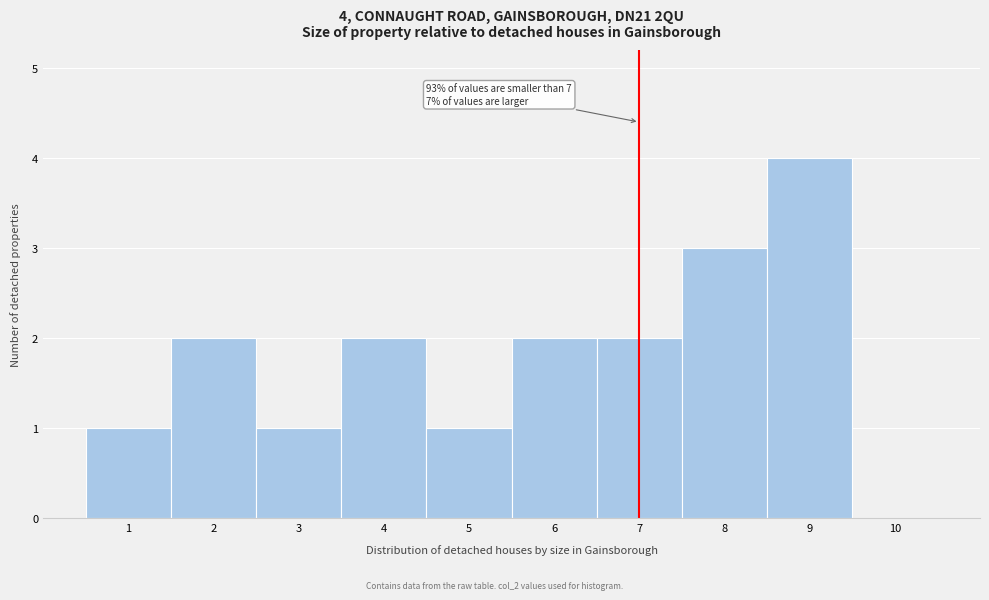

Which range on the x-axis has the tallest bar?

8.5 to 9.5